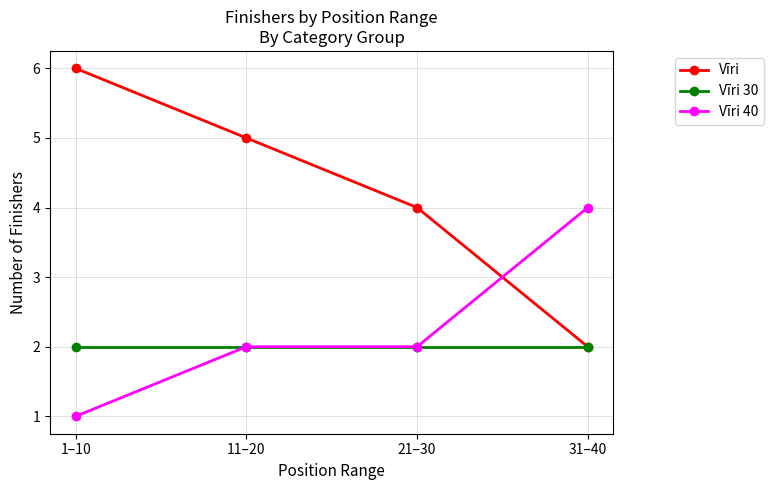

The value of Vīri 30 at 1–10 is 2. True or false?

True